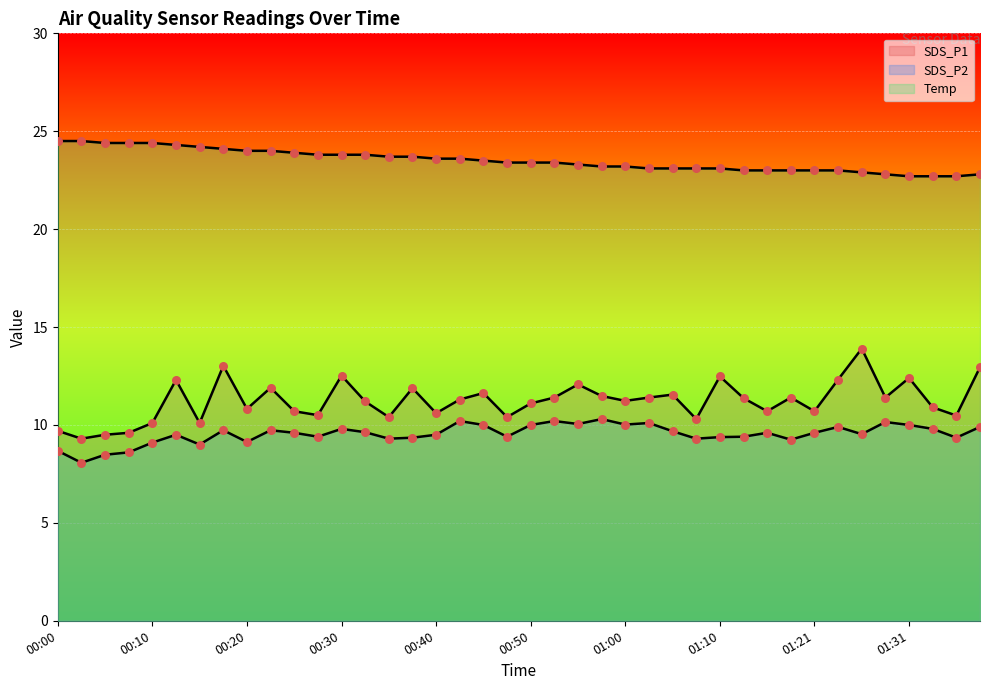

Which series has the largest total across all categories?

Temp